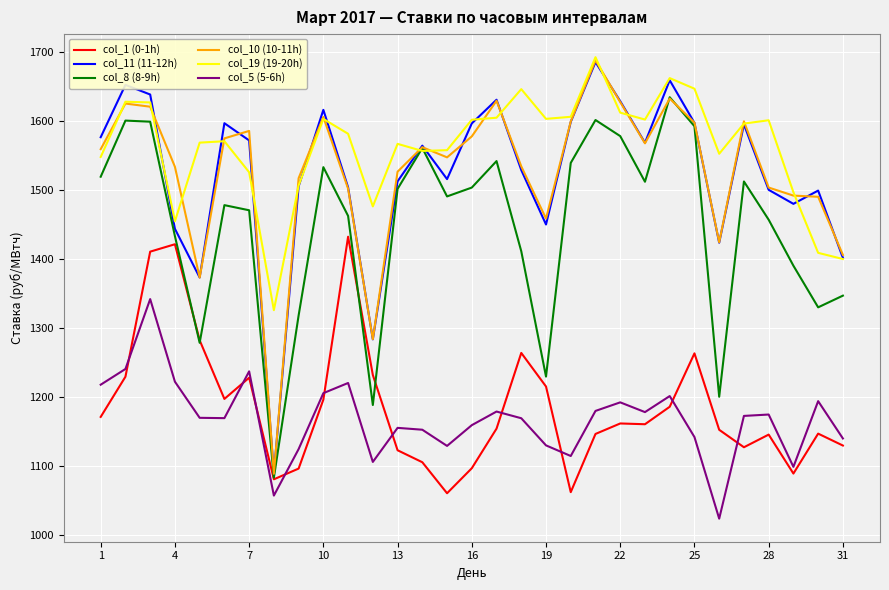

True or false: col_5 (5-6h) and col_8 (8-9h) cross at least once.

False